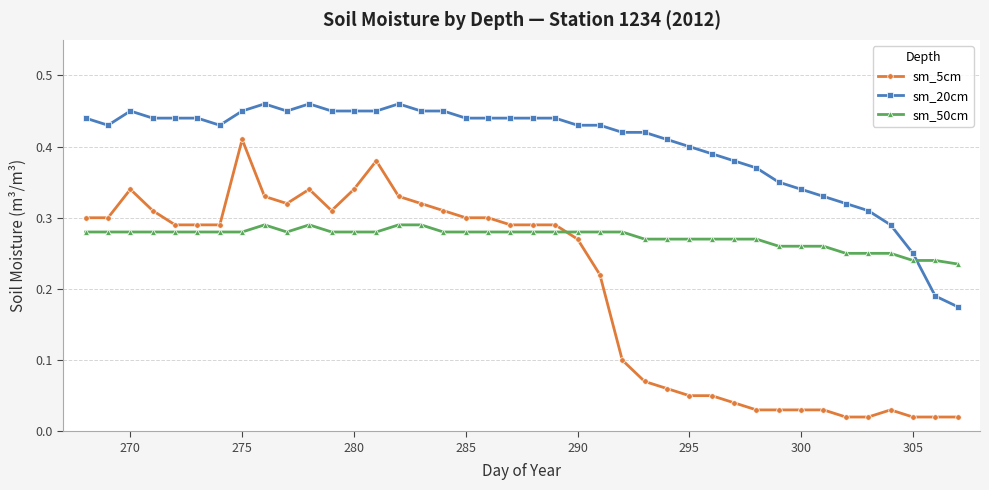

How many lines are shown in the chart?

3